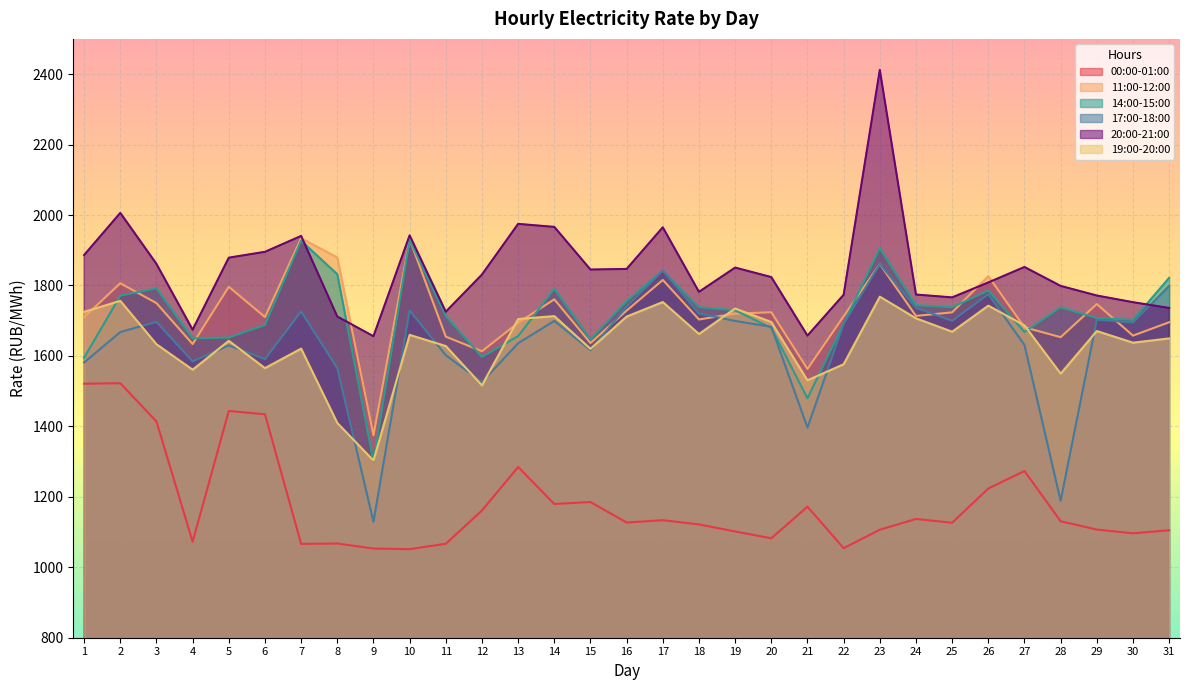

What is the total value across all series at 1?

10018.8